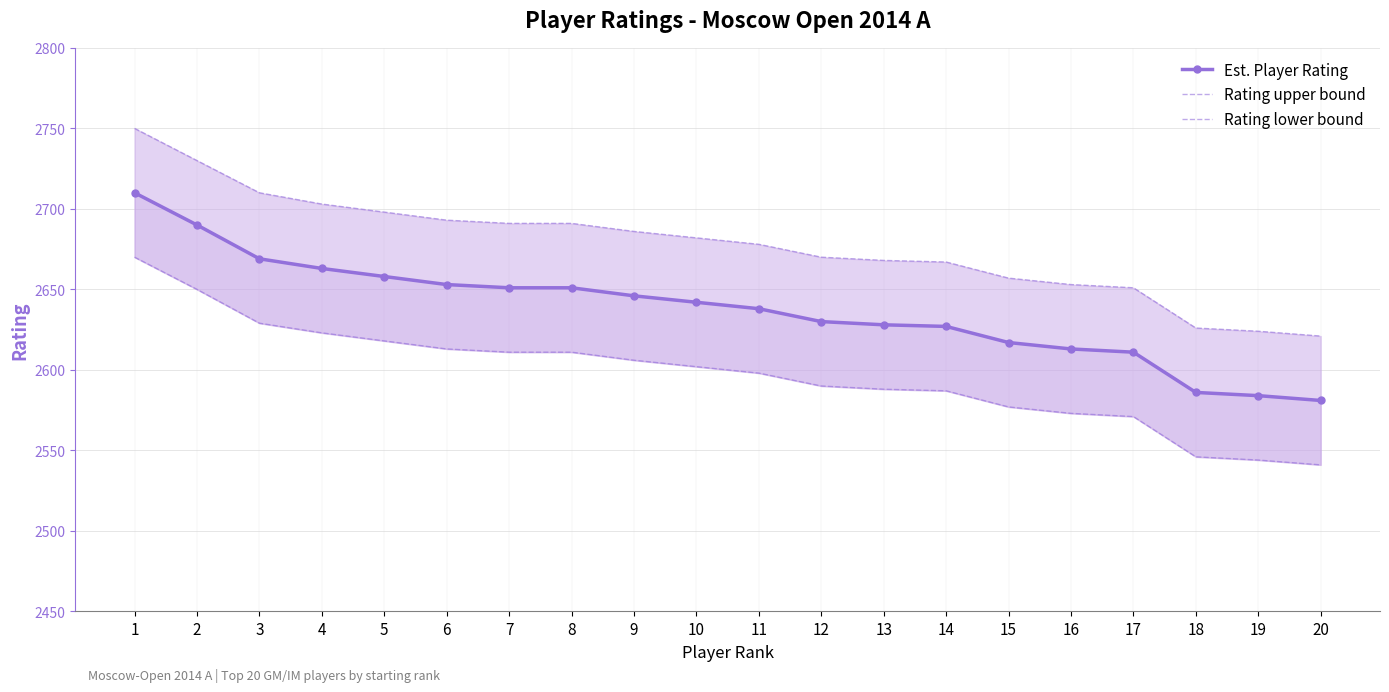

What is the difference between the maximum and second lowest values in the Rating lower bound series?

126